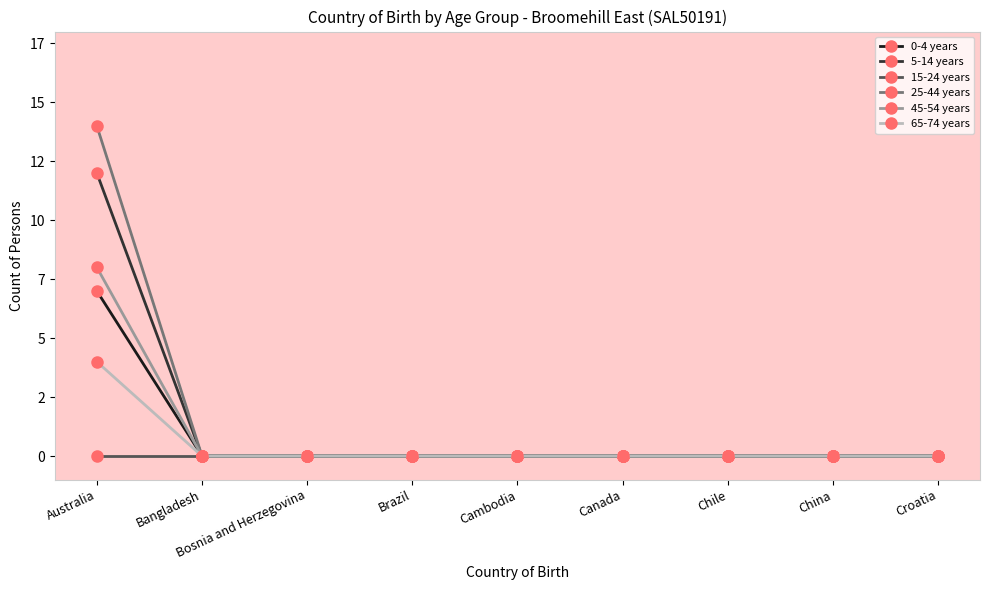

What are all the series names shown in the legend?

0-4 years, 5-14 years, 15-24 years, 25-44 years, 45-54 years, 65-74 years